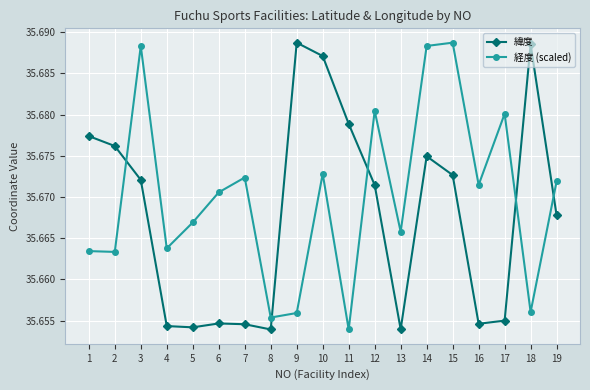

At which category does 経度 (scaled) reach its first local peak?

3